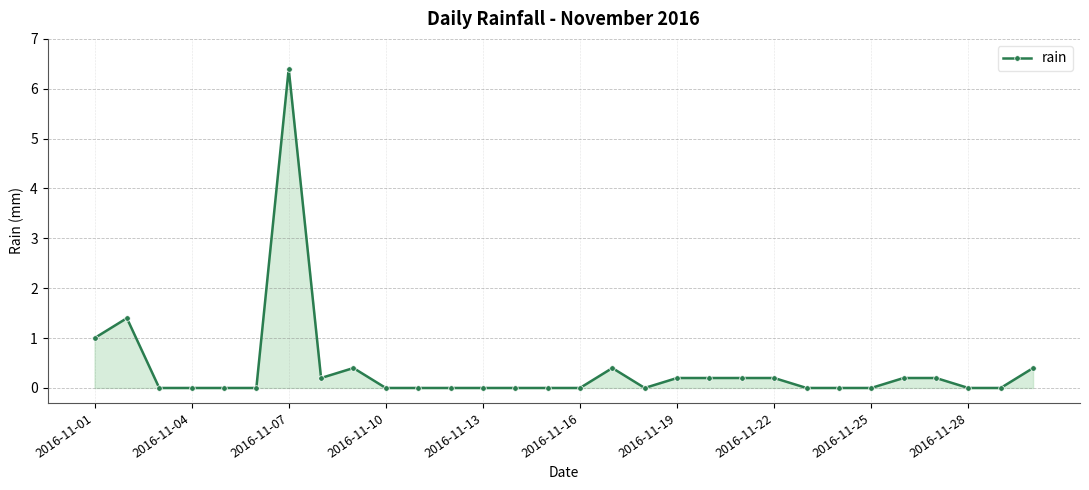

Reading left to right, transcribe all the data shown in this chart.

1.0	1.4	0.0	0.0	0.0	0.0	6.4	0.2	0.4	0.0	0.0	0.0	0.0	0.0	0.0	0.0	0.4	0.0	0.2	0.2	0.2	0.2	0.0	0.0	0.0	0.2	0.2	0.0	0.0	0.4